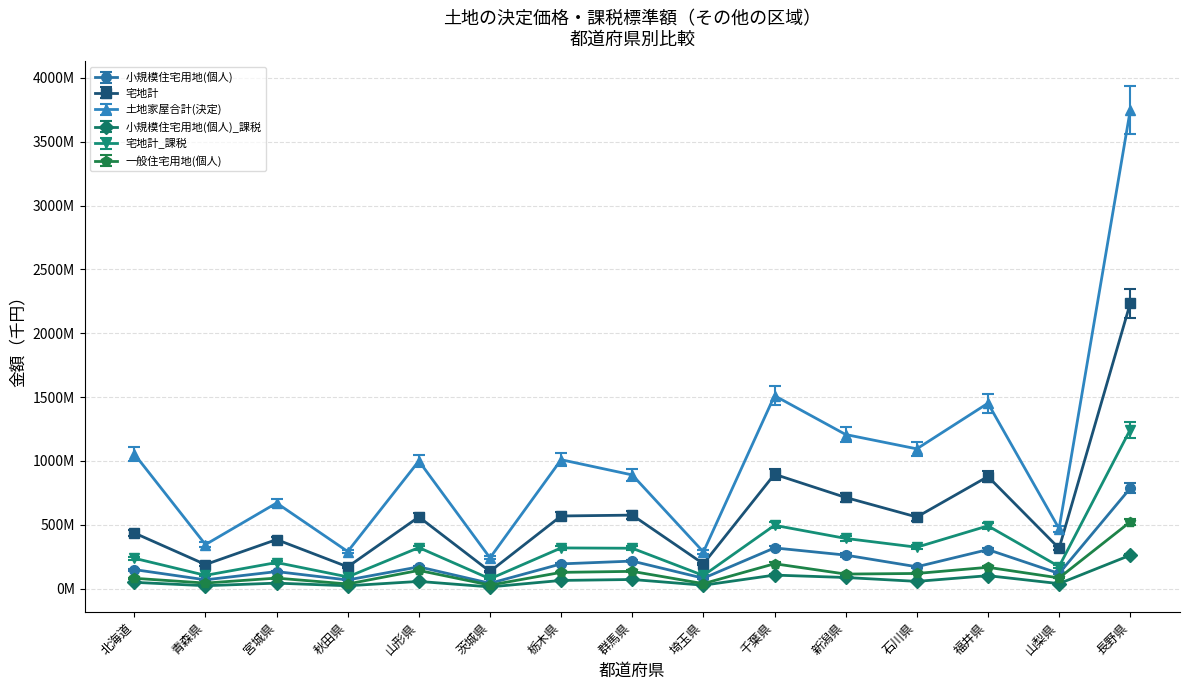

At 宮城県, list the series in order from largest to smallest.

土地家屋合計(決定), 宅地計, 宅地計_課税, 小規模住宅用地(個人), 一般住宅用地(個人), 小規模住宅用地(個人)_課税